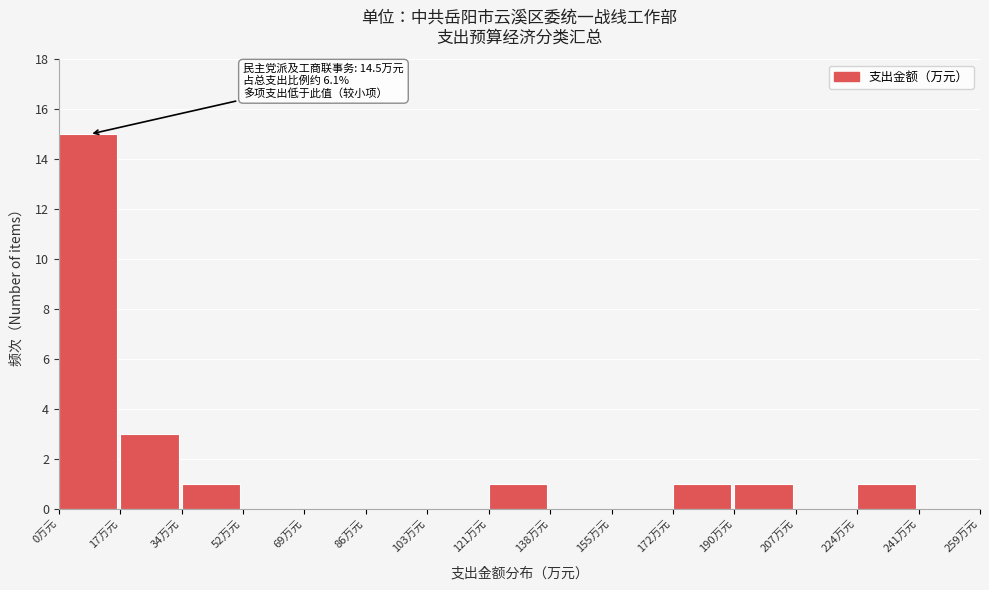

Over which range of the x-axis is the bar tallest?

0 to 18